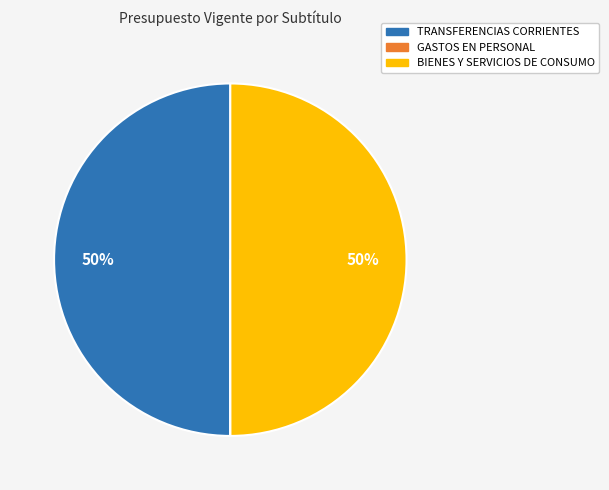

To the nearest percent, what portion does BIENES Y SERVICIOS DE CONSUMO represent?

50%